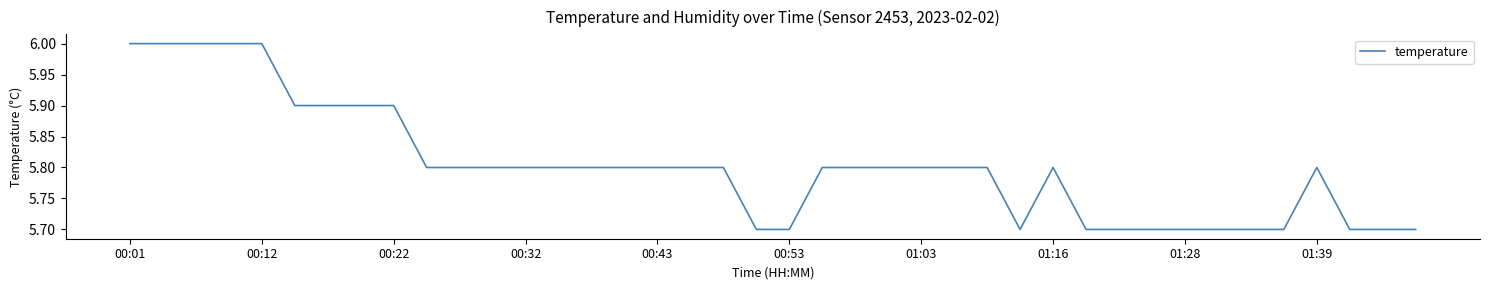

What is the greatest value displayed?

6.0